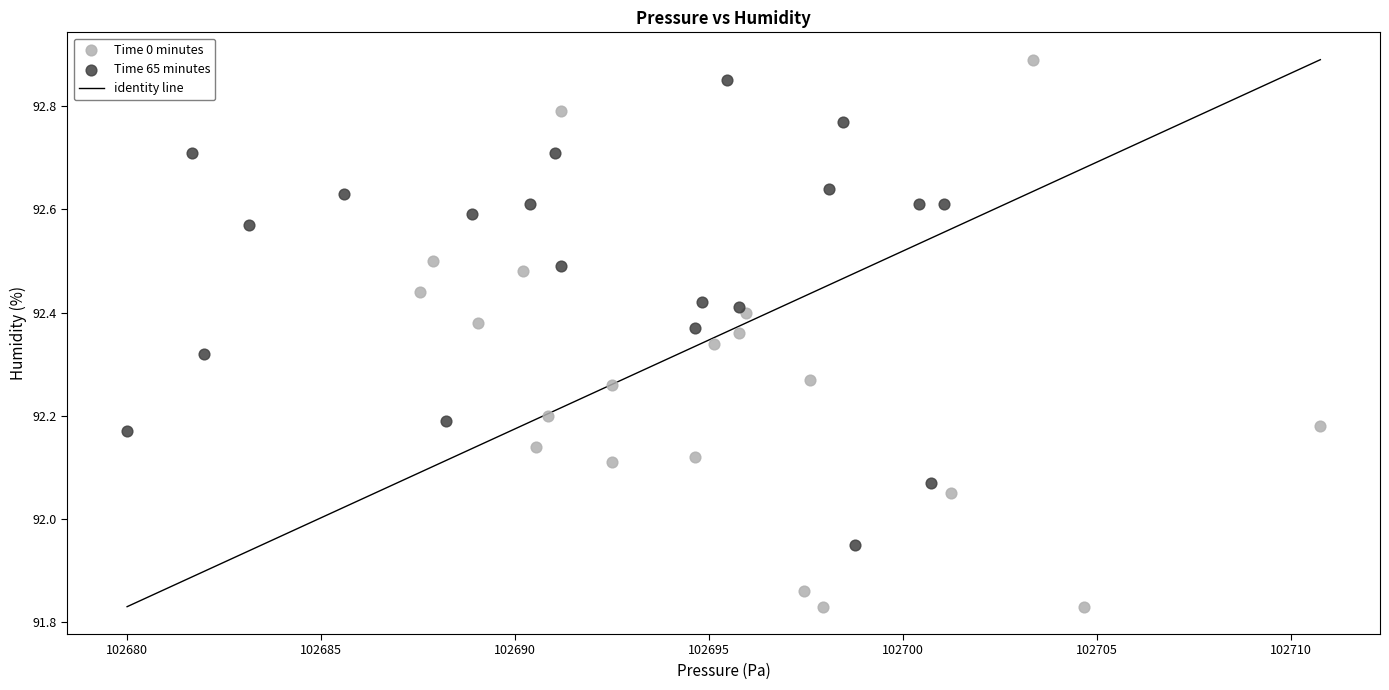

Which series has the largest Y range (max minus min)?

Time 0 minutes